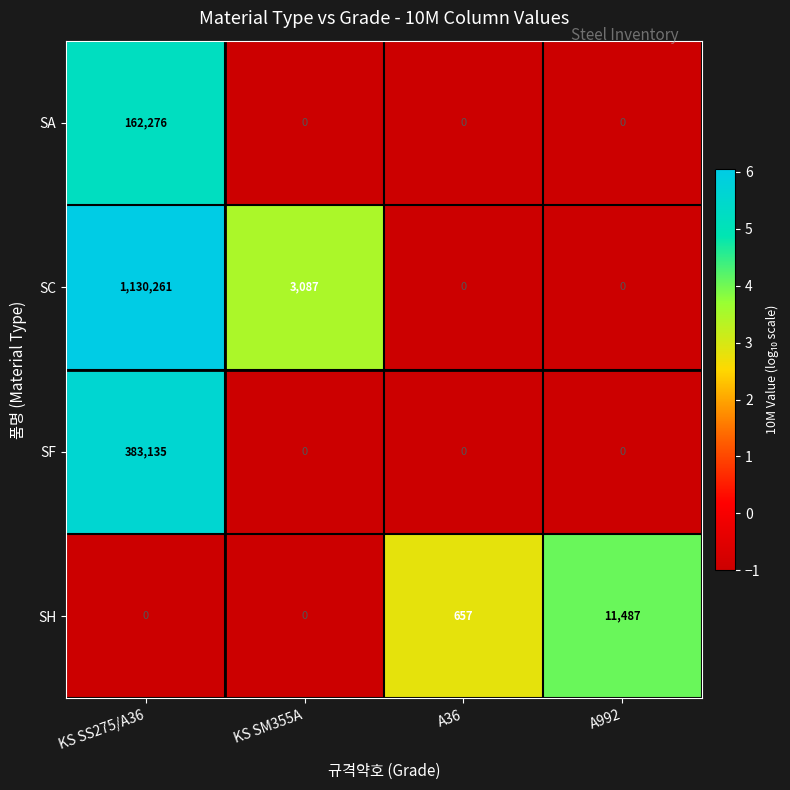

Reading left to right, transcribe all the data shown in this chart.

SA: 162276	0	0	0
SC: 1130261	3087	0	0
SF: 383135	0	0	0
SH: 0	0	657	11487